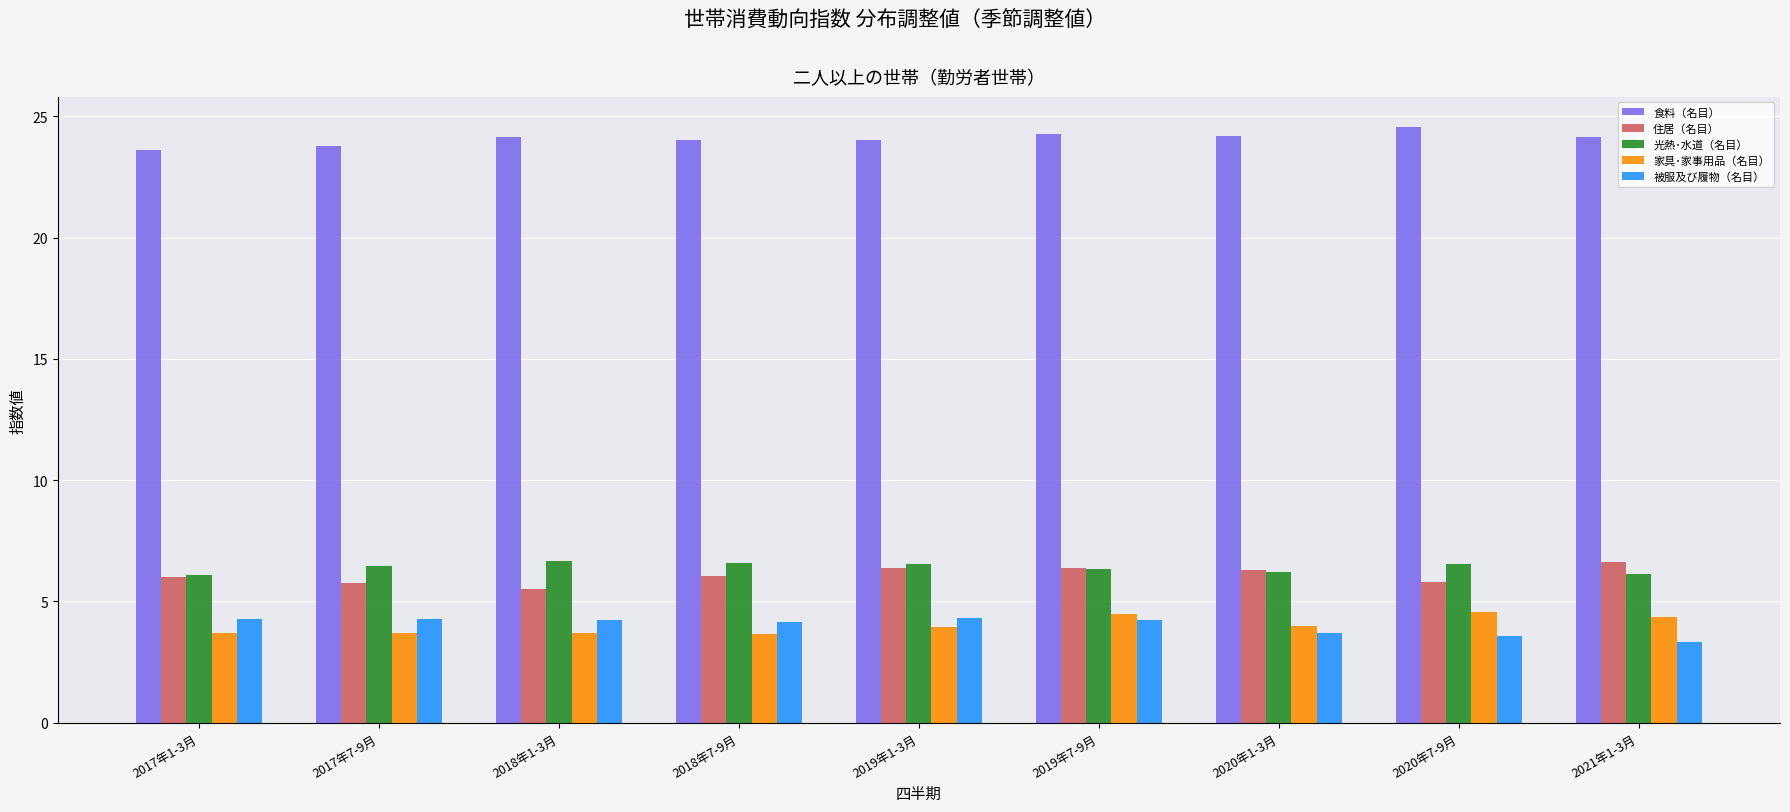

What is the difference between the highest and lowest values at 2018年1-3月?

20.4